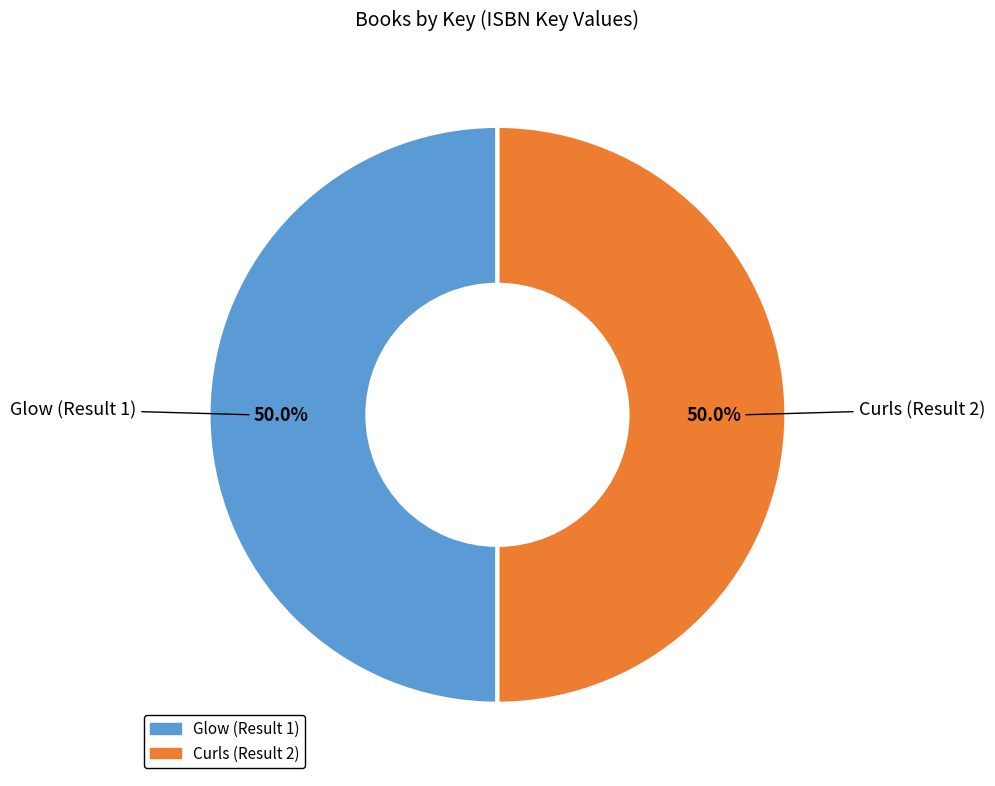

What percentage do Curls (Result 2) and Glow (Result 1) together represent?

100.0%